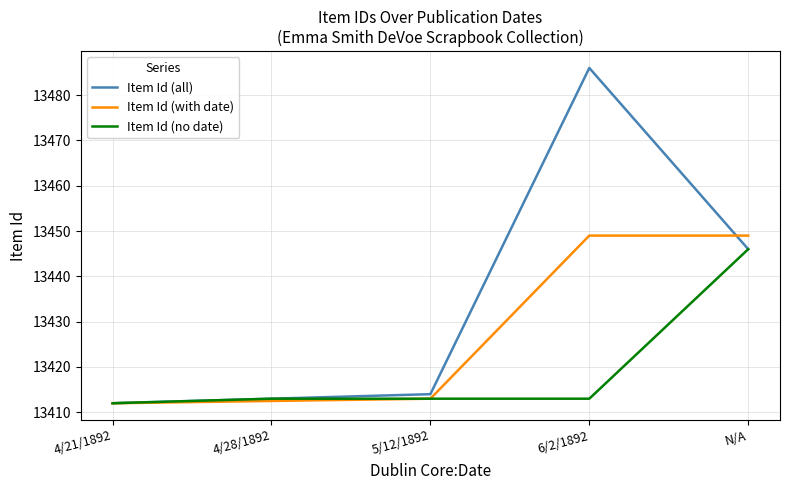

Which series changed the most between 4/21/1892 and 6/2/1892?

Item Id (all)